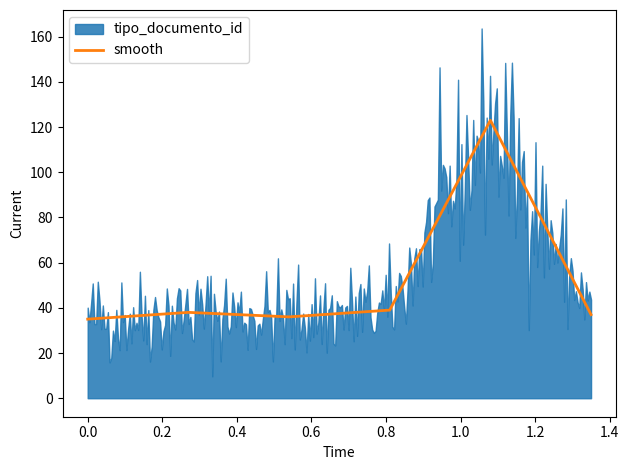

What is the highest value of the smooth series?

123